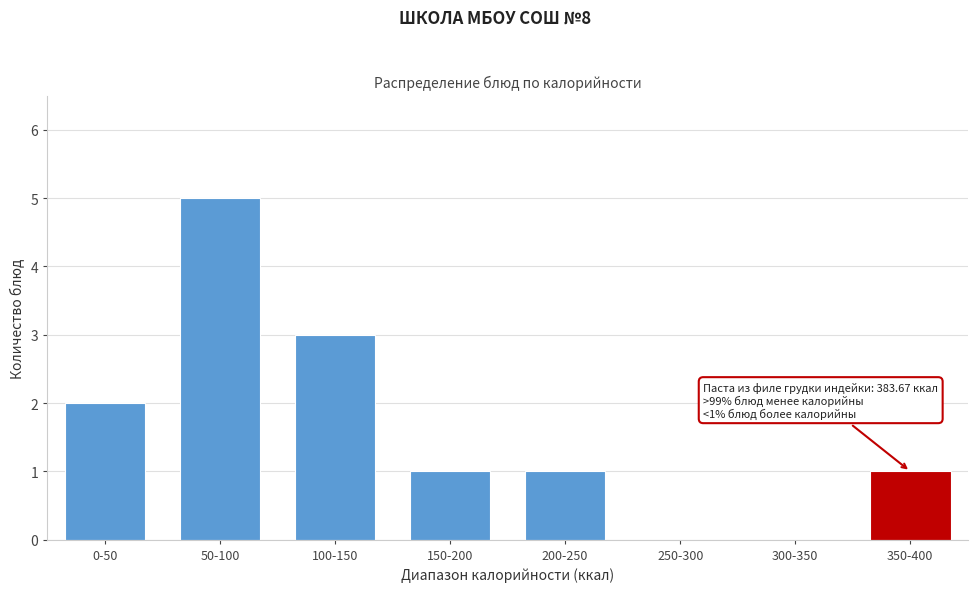

Reading left to right, list all the values displayed in this chart.

0-50=2	50-100=5	100-150=3	150-200=1	200-250=1	250-300=0	300-350=0	350-400=1